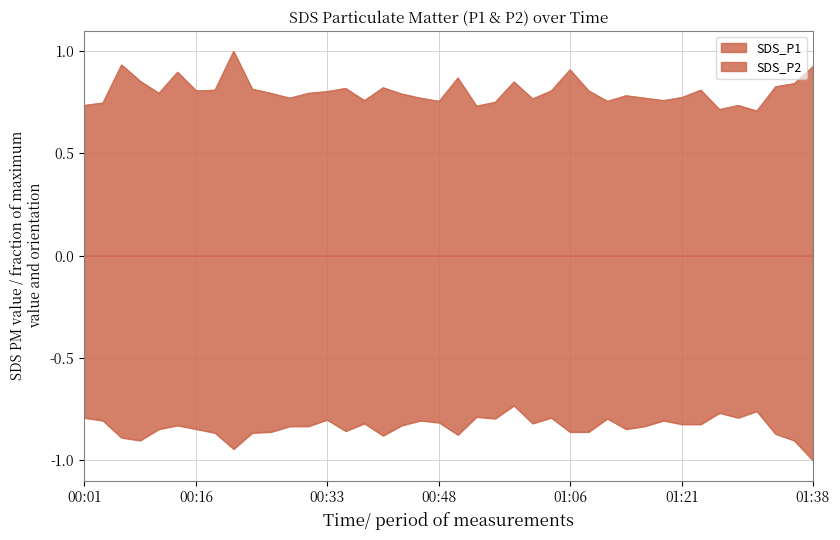

True or false: SDS_P1 and SDS_P2 intersect in this chart.

False